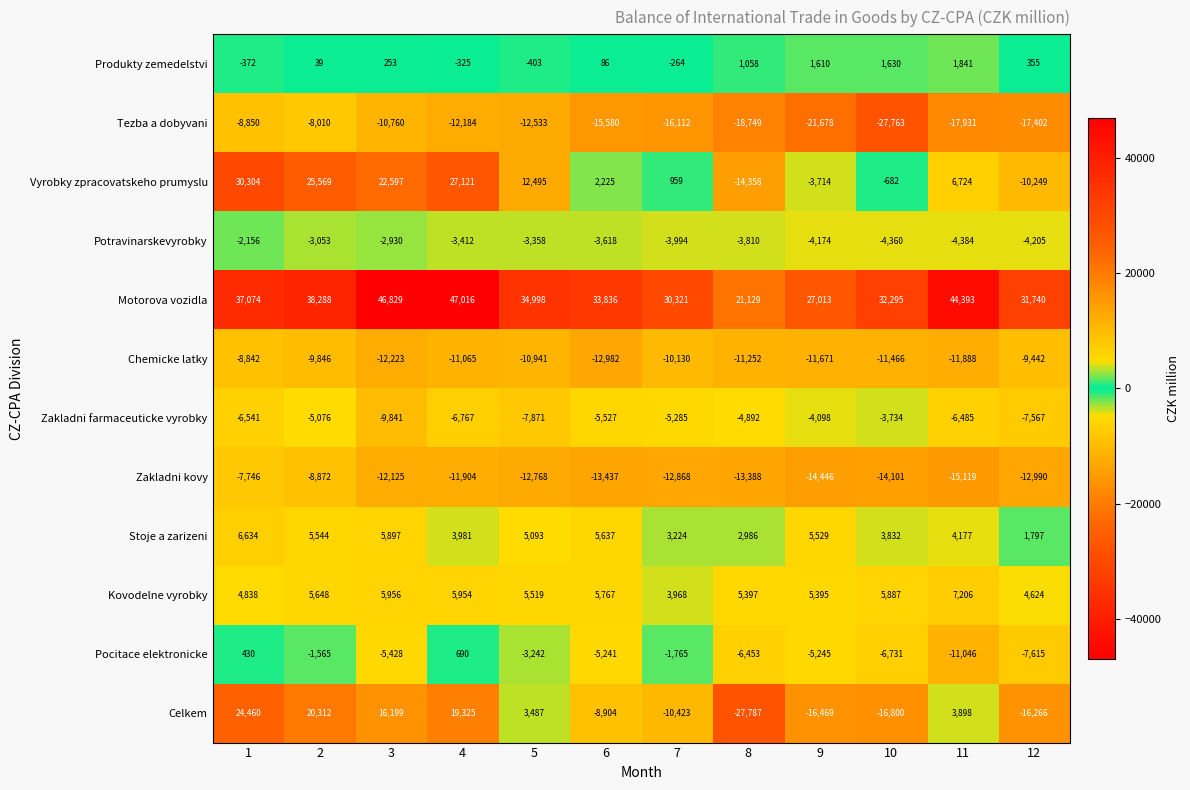

What is the spread (max minus min) of values at 3?

59052